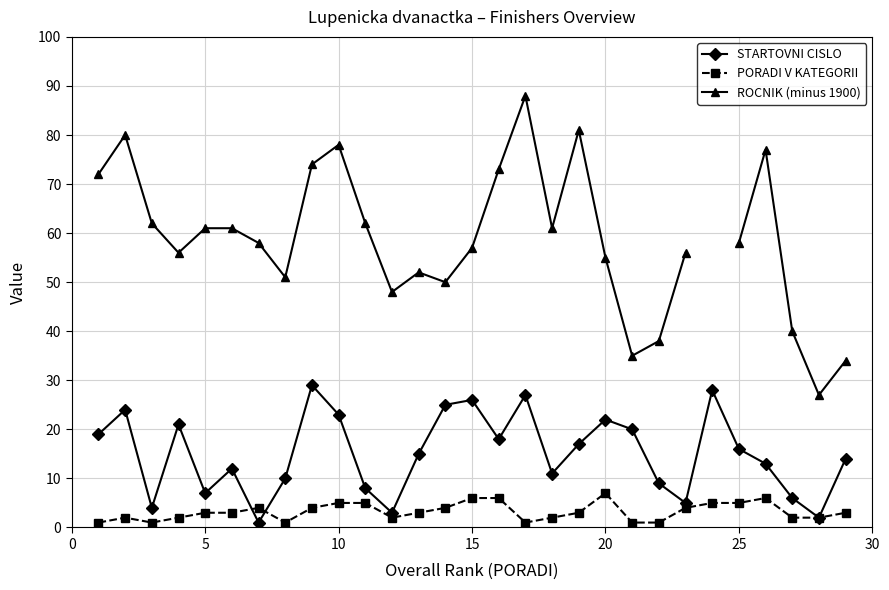

At how many categories does at least one series exceed 2?

29